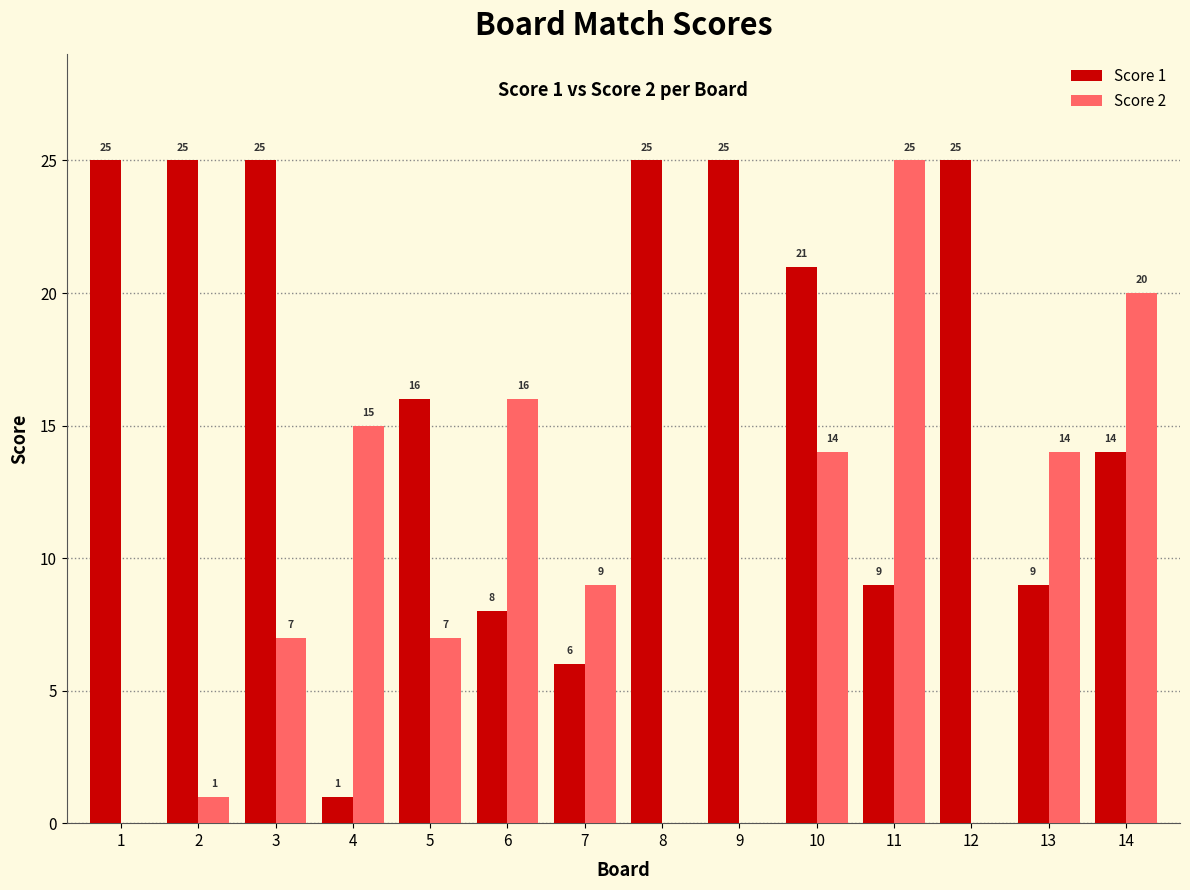

What is the total value across all series at 6?

24